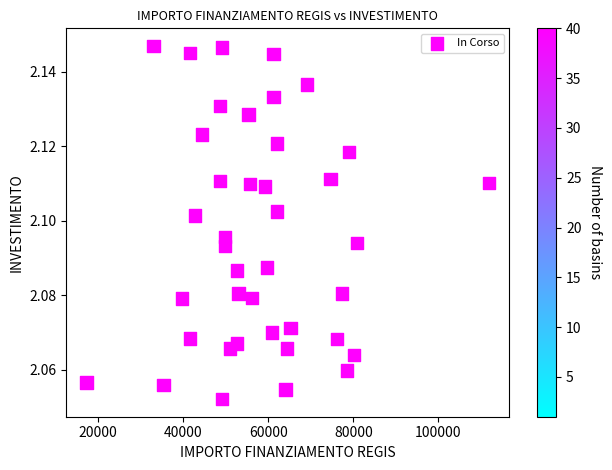

How many points are shown in the scatter plot?

40